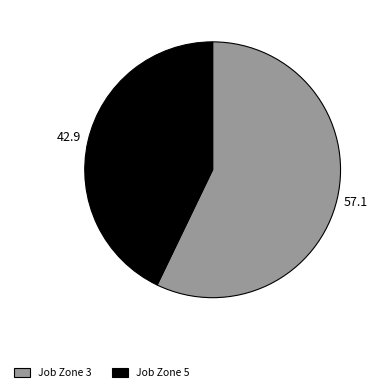

True or false: Job Zone 3 accounts for 67% of the total.

False